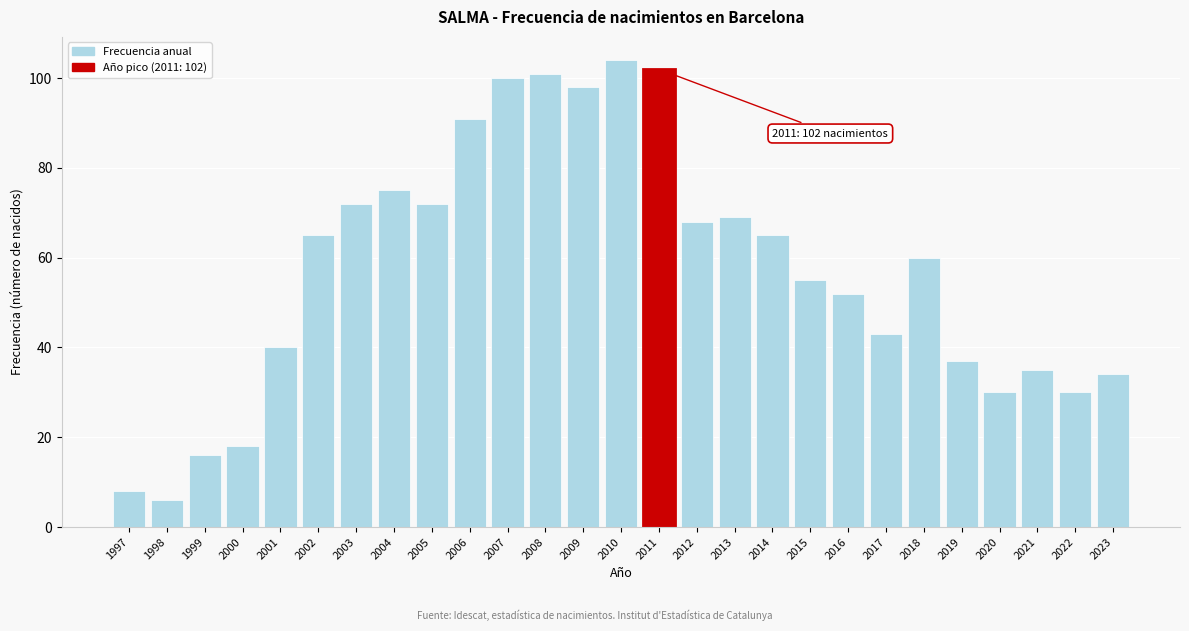

Reading left to right, list all the values displayed in this chart.

1997=8	1998=6	1999=16	2000=18	2001=40	2002=65	2003=72	2004=75	2005=72	2006=91	2007=100	2008=101	2009=98	2010=104	2011=102	2012=68	2013=69	2014=65	2015=55	2016=52	2017=43	2018=60	2019=37	2020=30	2021=35	2022=30	2023=34